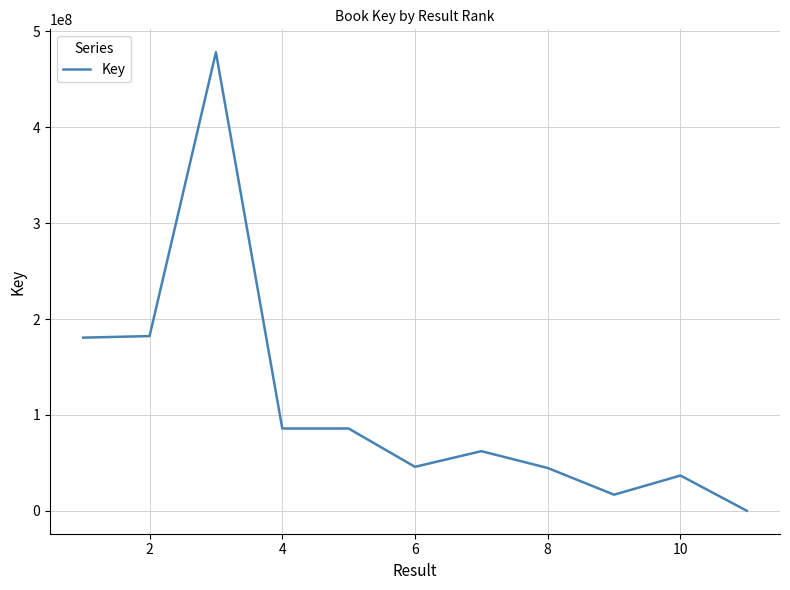

What is the smallest value displayed?

3289